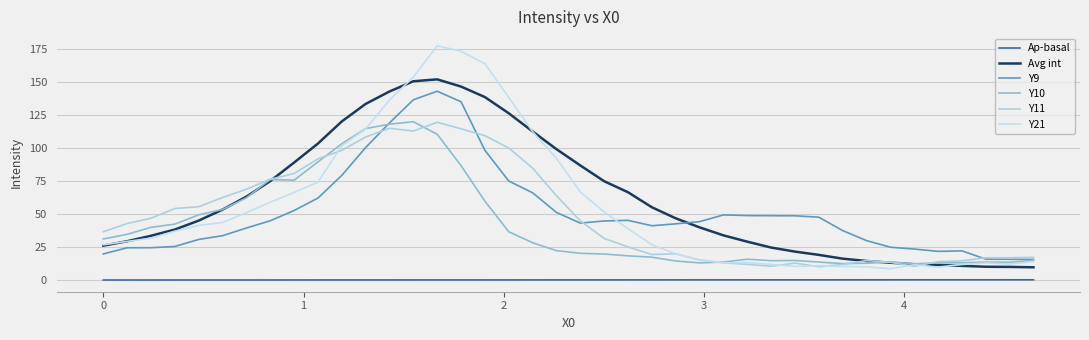

What is the value of the Y10 point at the 34th from the left?

13.7